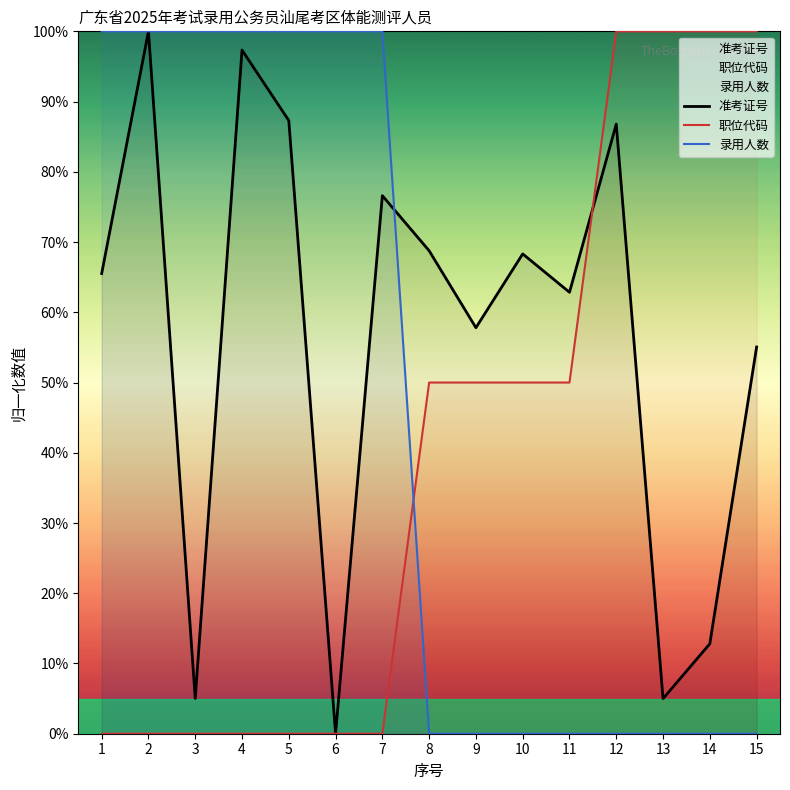

At which category is the sum across all series the highest?

2